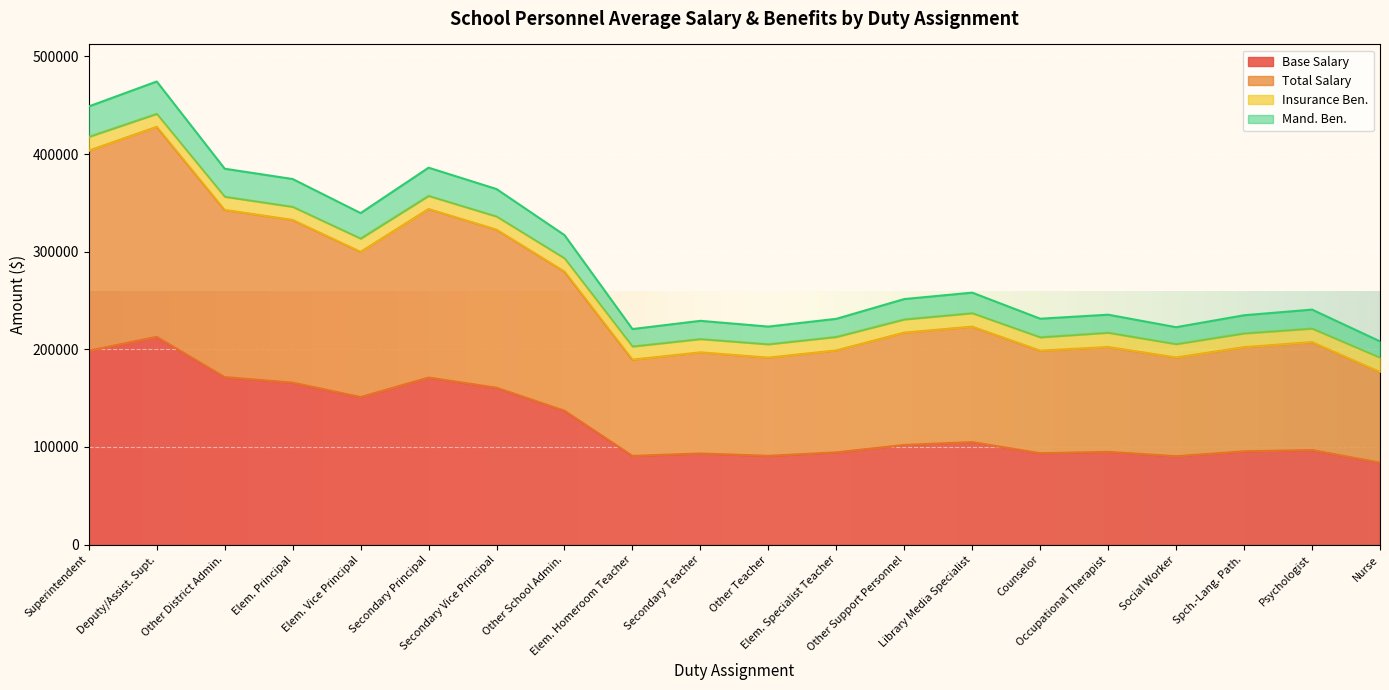

What is the difference between the highest and lowest values at Deputy/Assist. Supt.?

261415